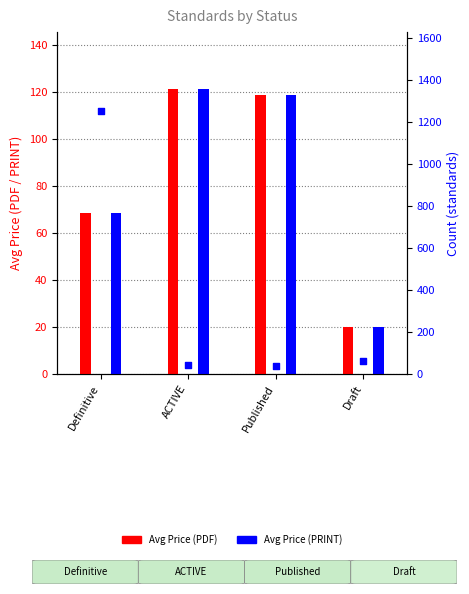

What is the total value across all series at Definitive?

1391.0